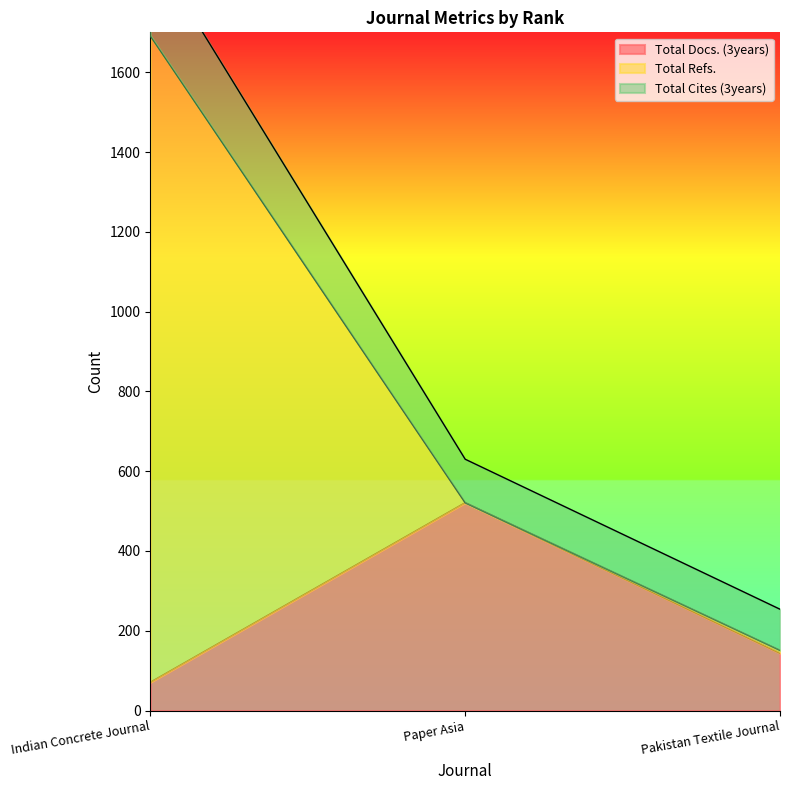

What is the approximate value of Total Cites (3years) at Pakistan Textile Journal?

254